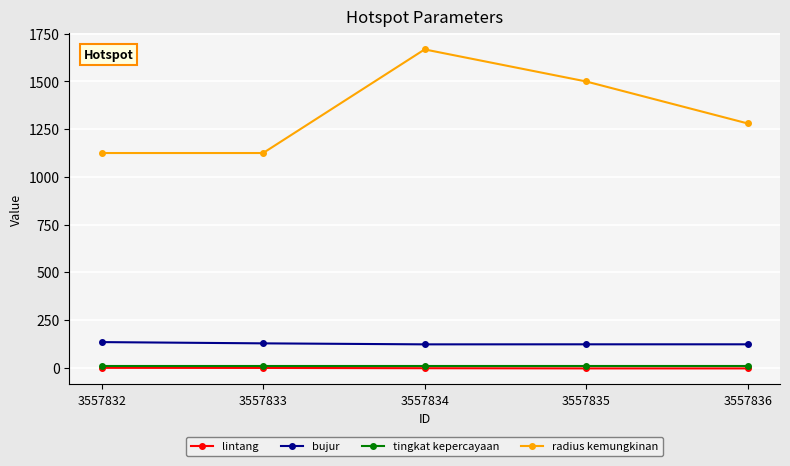

True or false: tingkat kepercayaan has a value of 8.0 at 3557836.

True